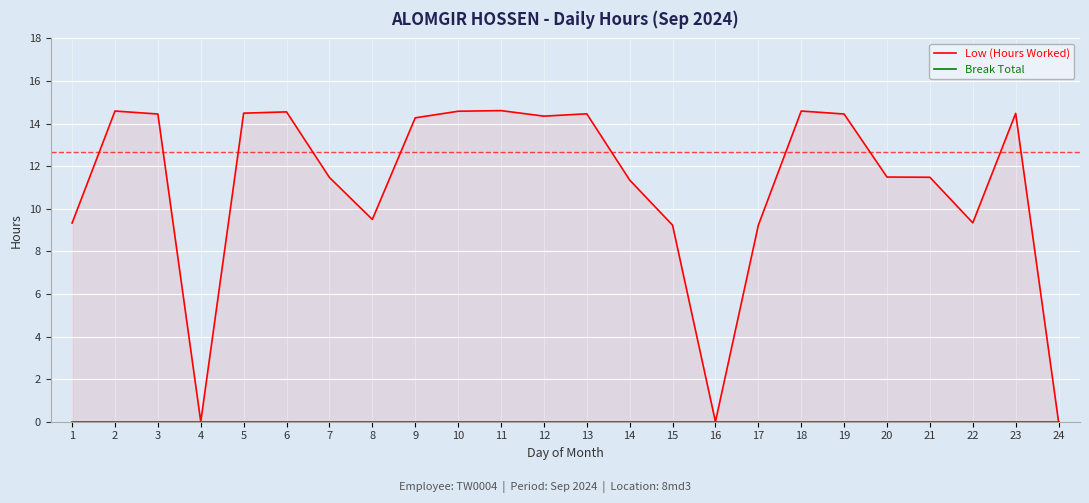

Which category has the lowest value in the Break Total series?

1